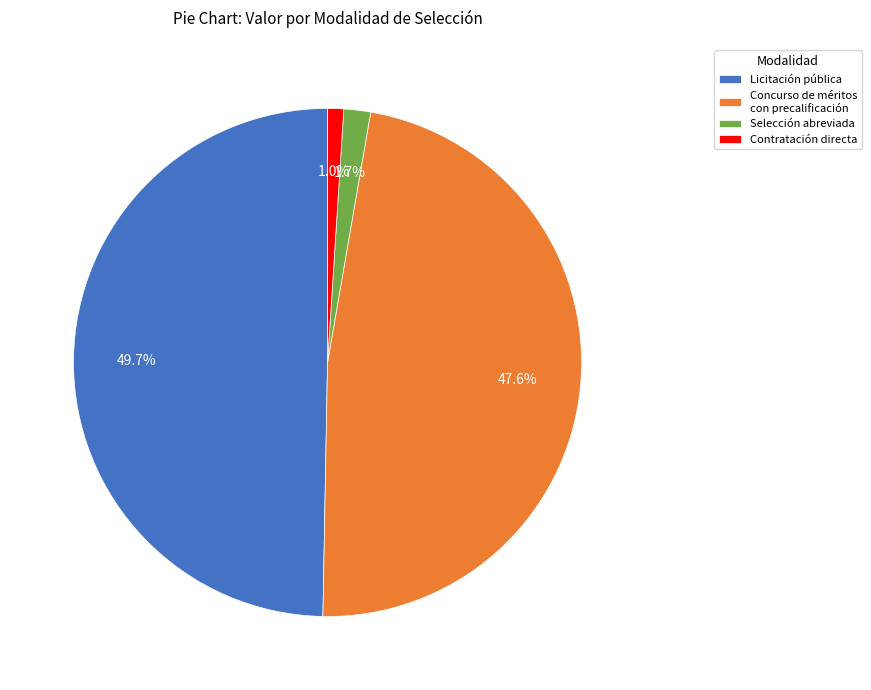

Is there any slice that represents more than half of the pie?

No